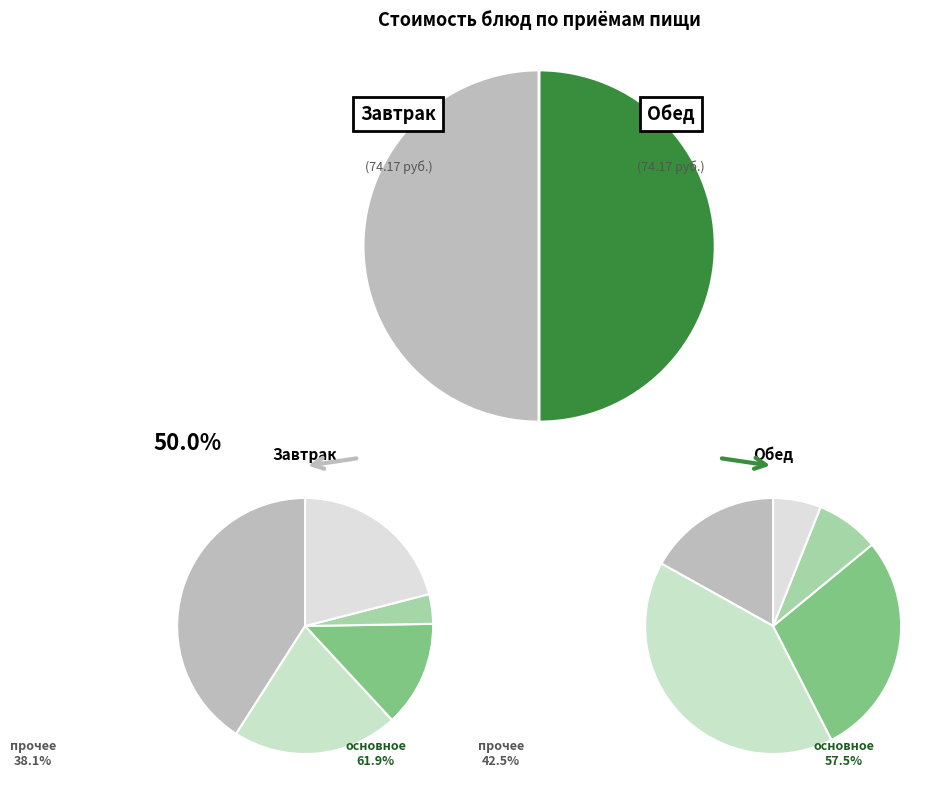

Is котлета рыбная the majority of the pie?

No